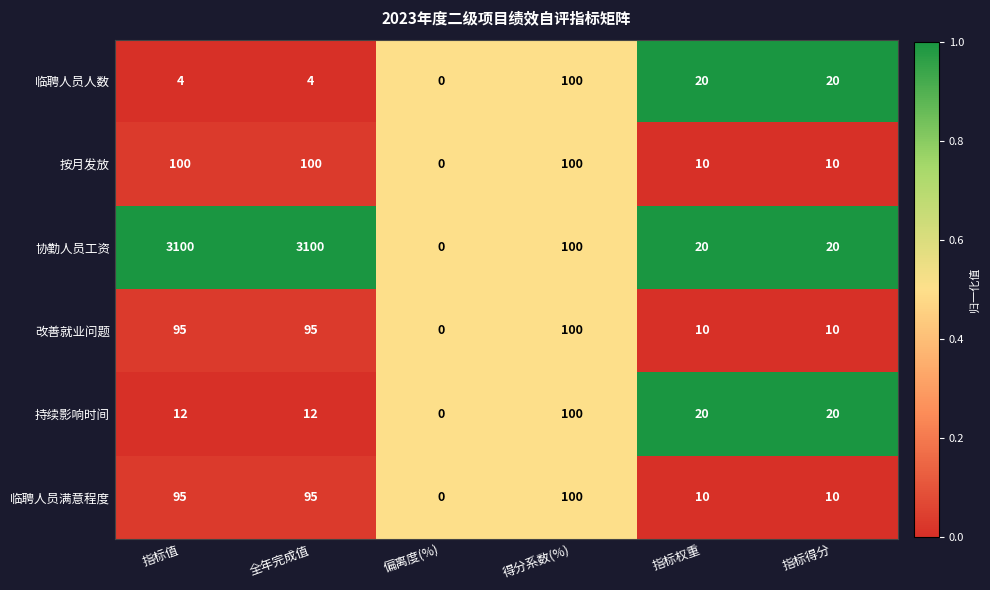

Which series has the largest total across all categories?

协勤人员工资